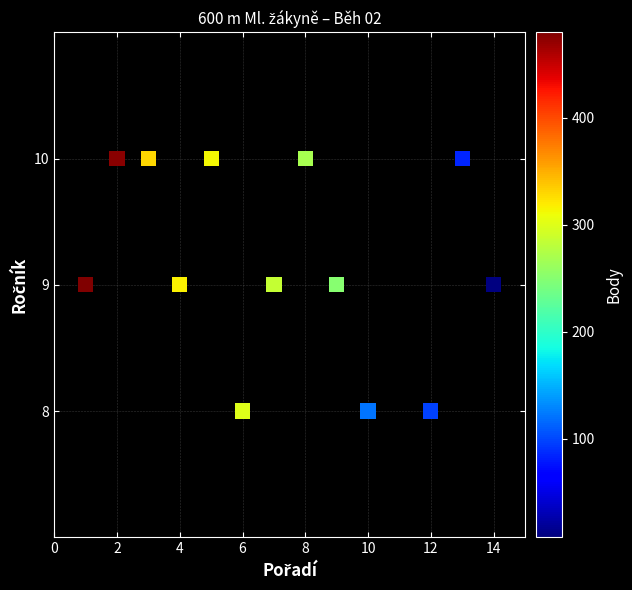

What is the range of X values (max minus min)?

13